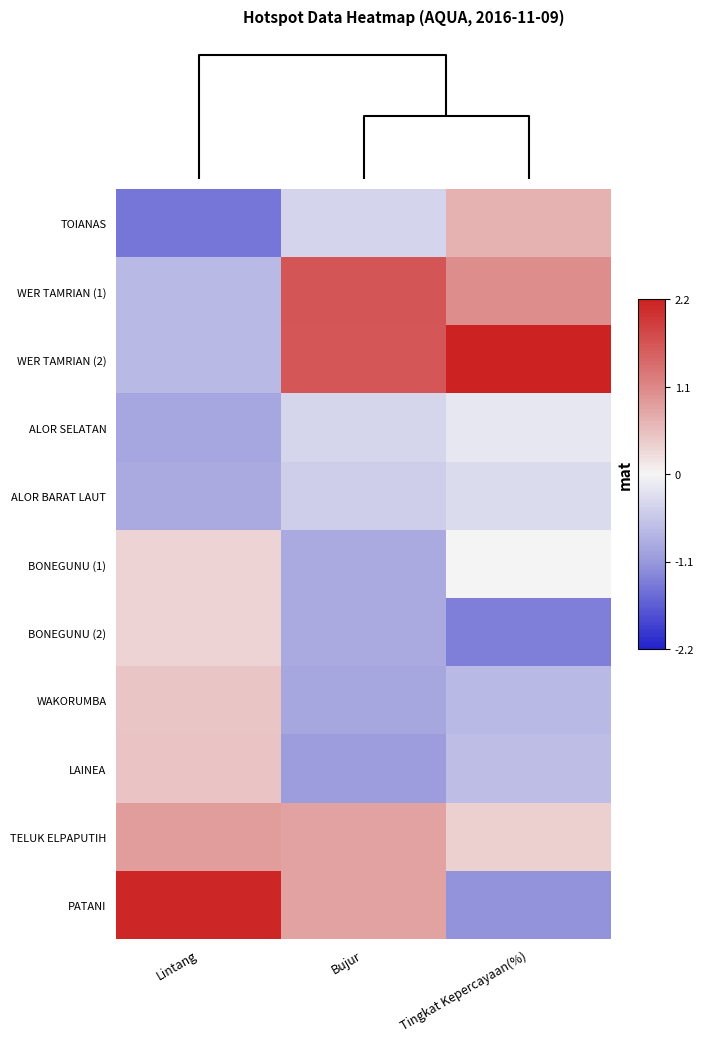

How many series are shown in this chart?

11